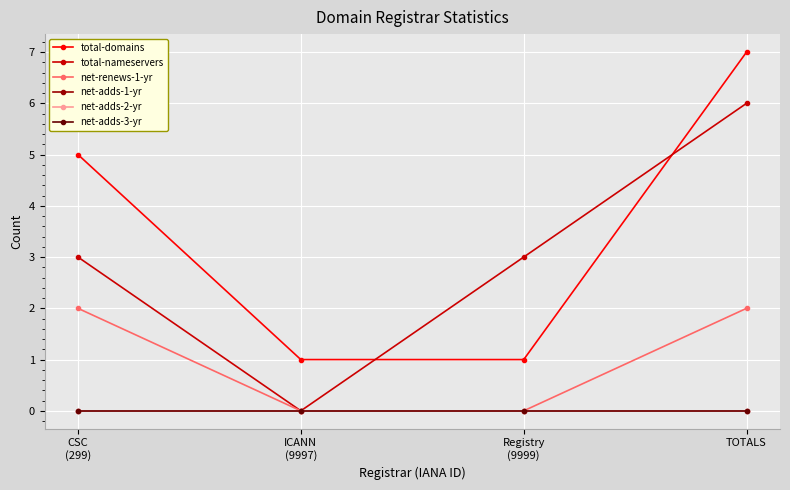

Is this an area chart (filled region under the line)?

No